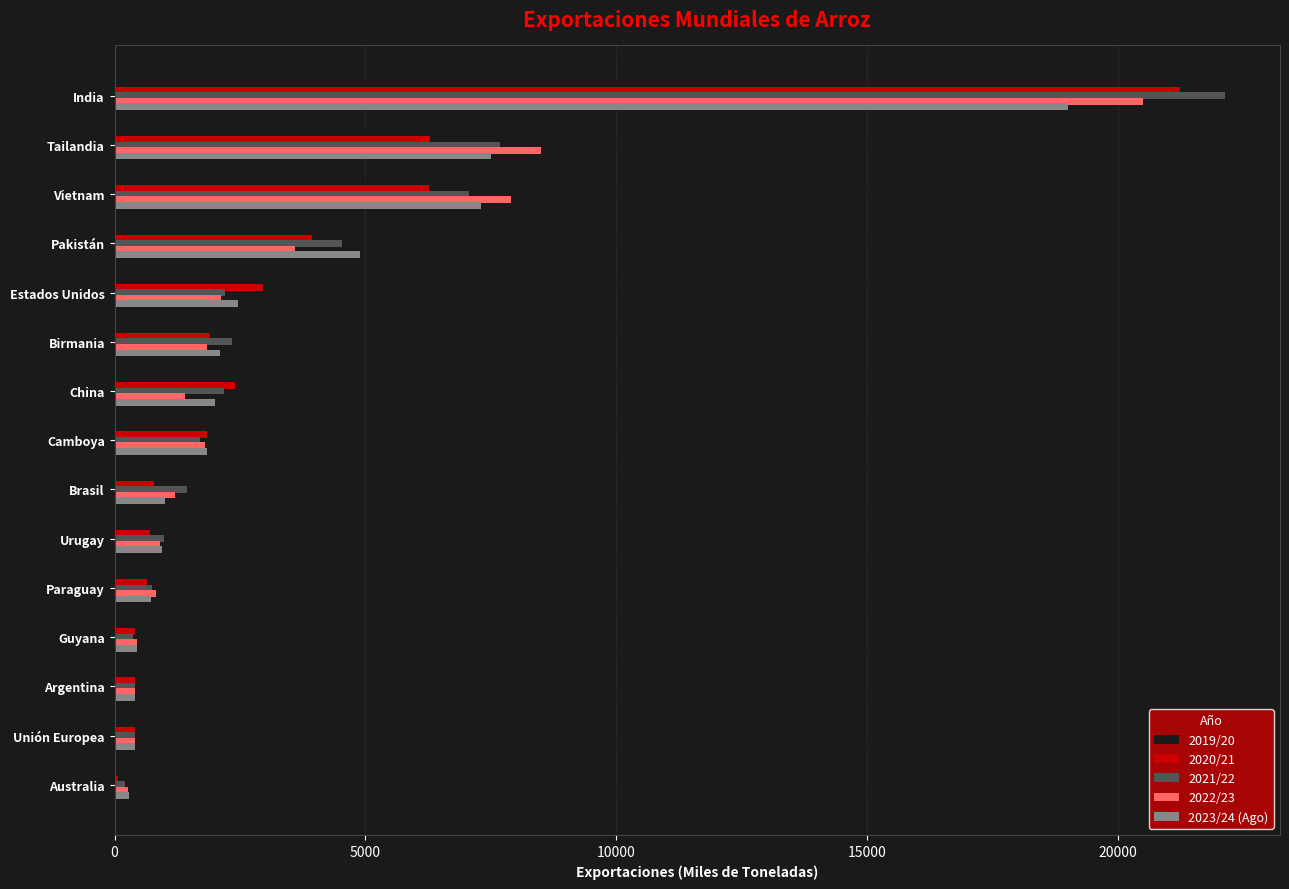

Is it true that 2023/24 (Ago) equals 7500 at Tailandia?

True